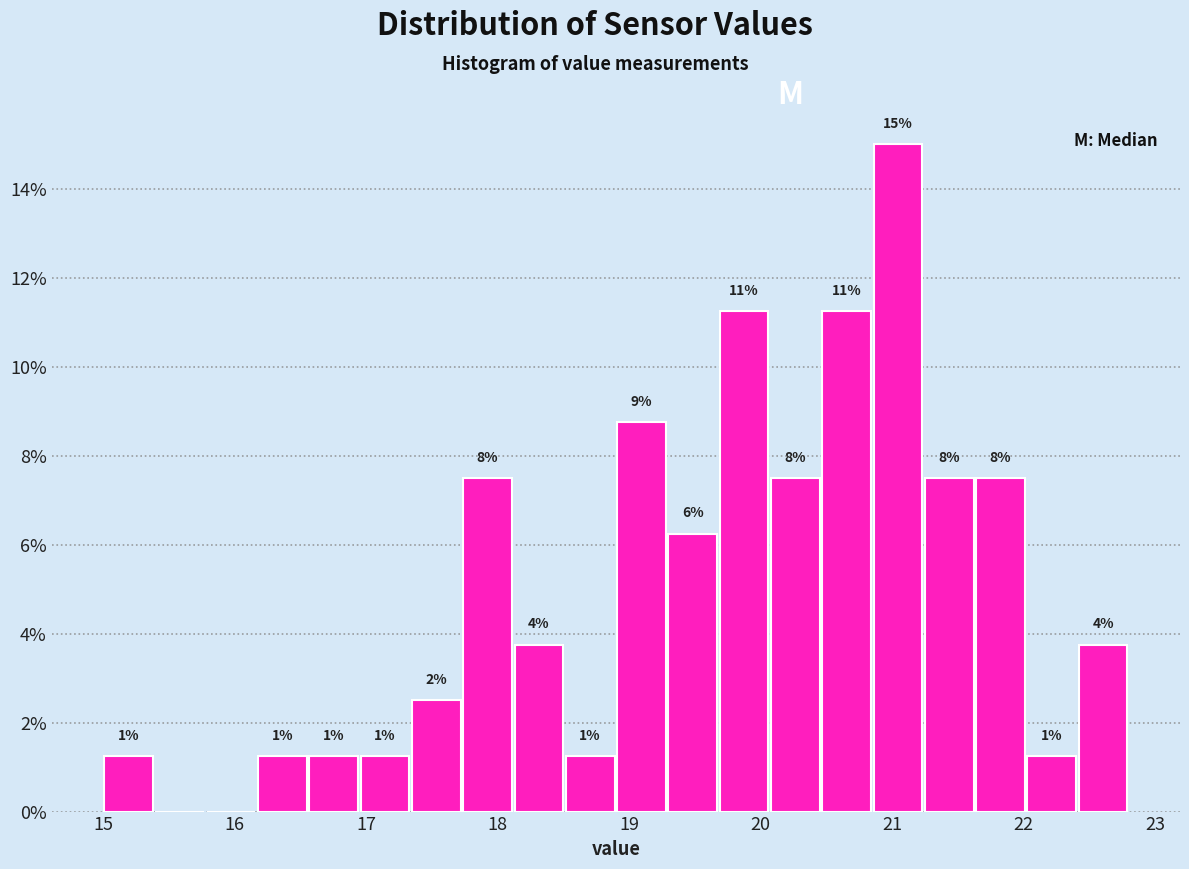

Read against the x-axis, roughly where is the centre of the tallest bar?

21.0